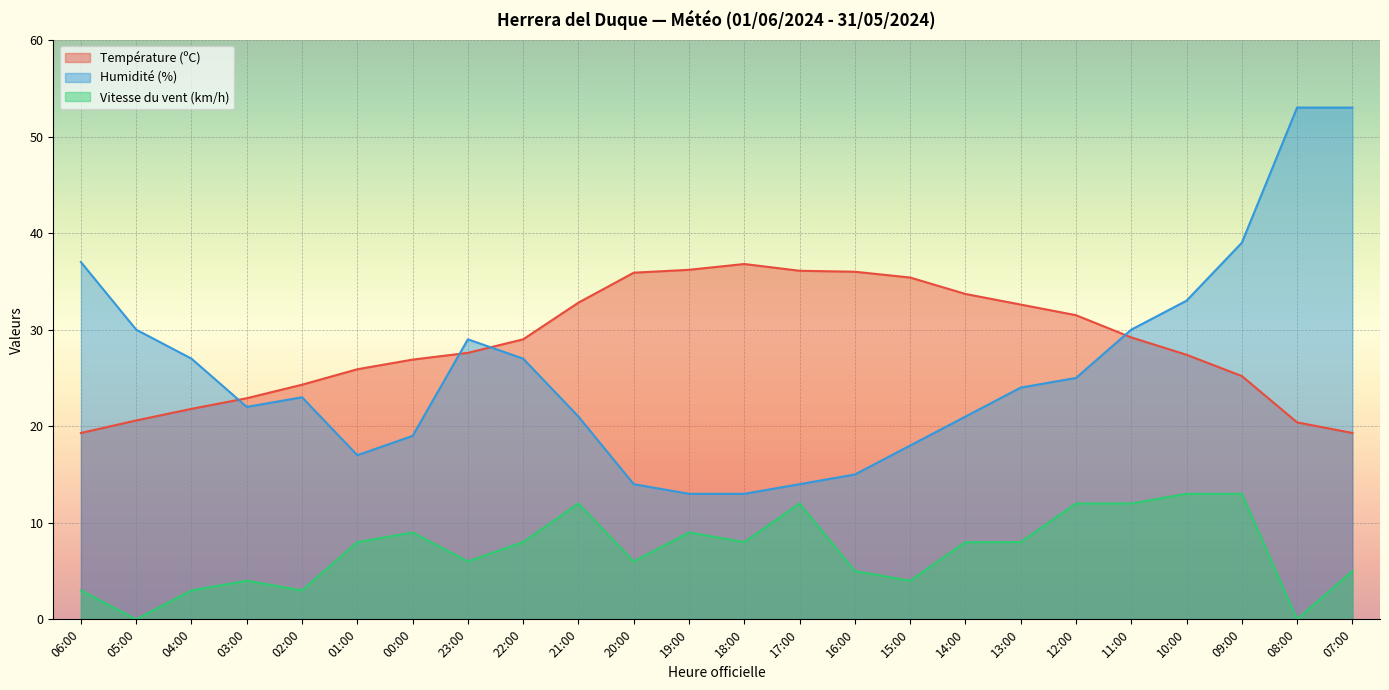

What is the difference between the highest and lowest values at 05:00?

30.0